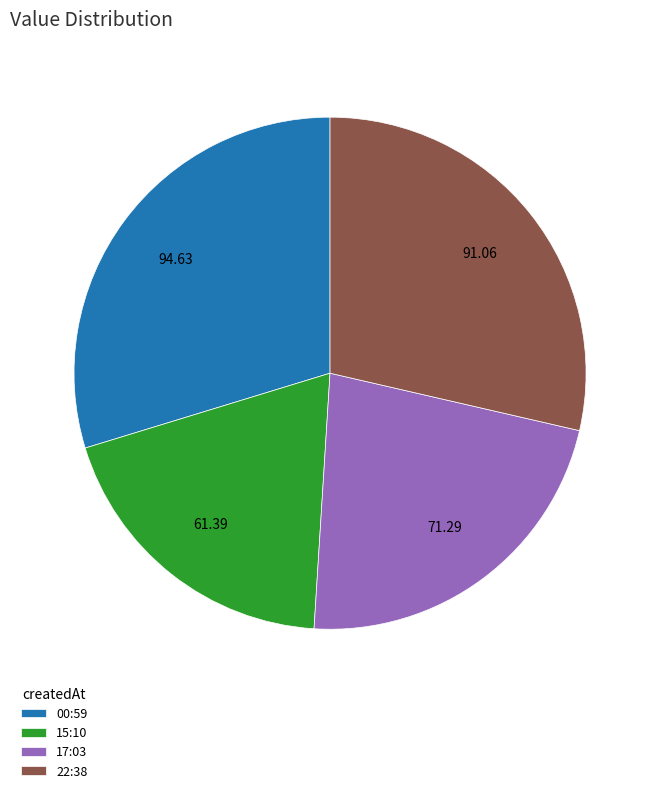

How many slices are in this pie chart?

4